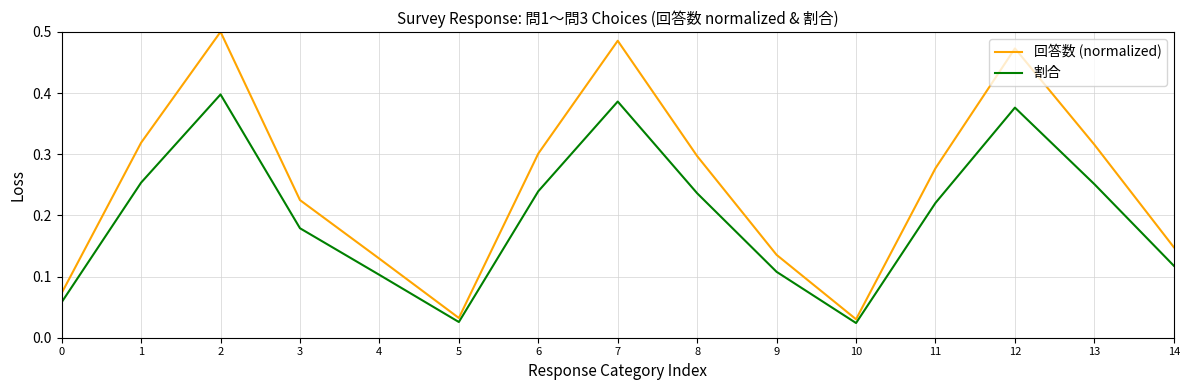

True or false: 回答数 (normalized) has a value of 0.9 at 2.

False